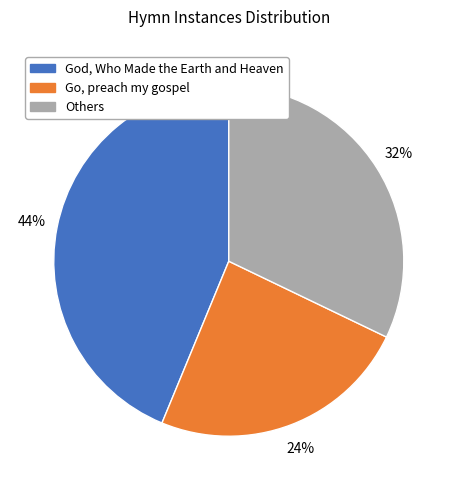

Between God, Who Made the Earth and Heaven and Others, which is larger?

God, Who Made the Earth and Heaven